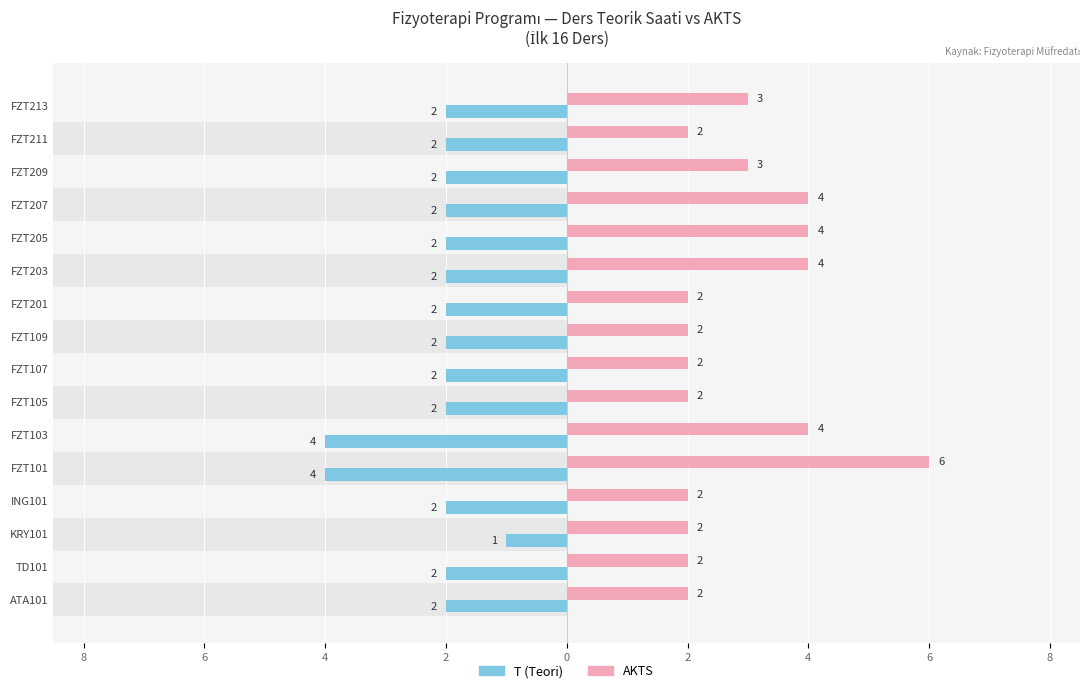

What is the sum of all T (Teori) values?

-35